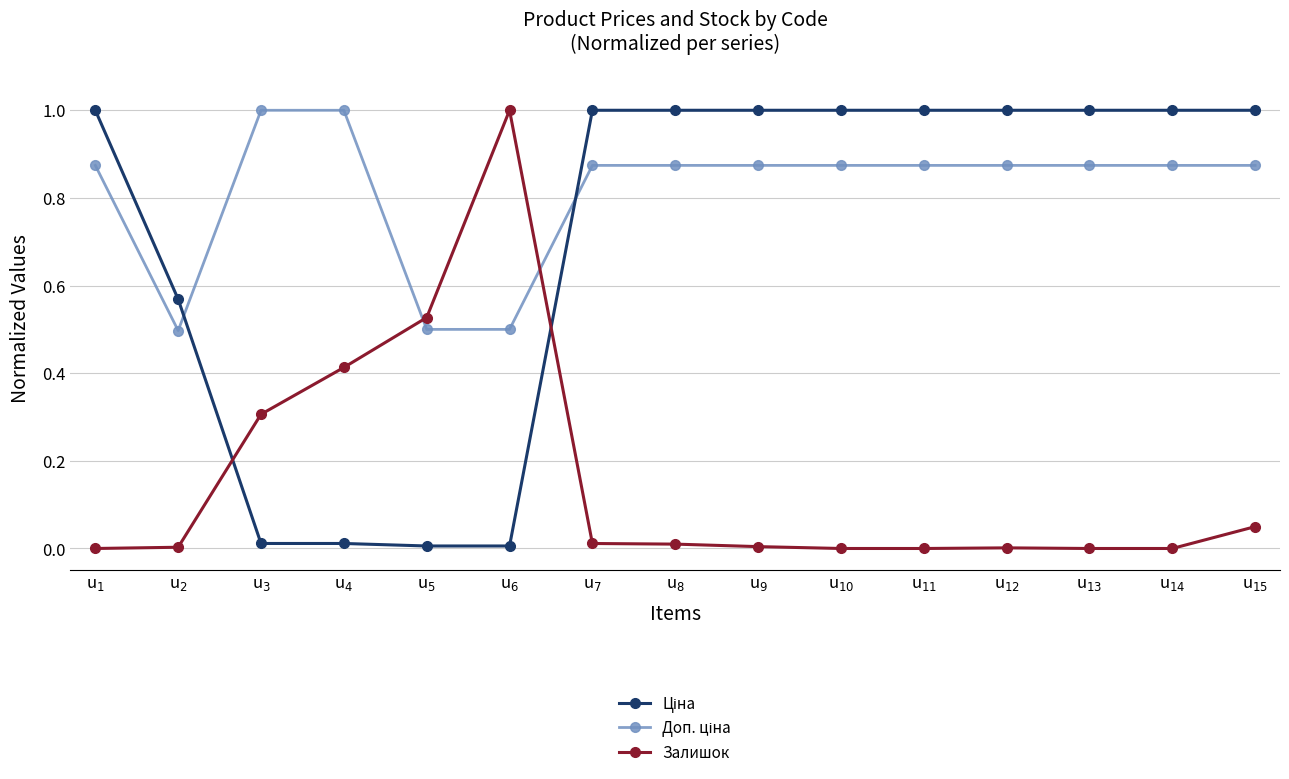

Reading right to left, transcribe all the data shown in this chart.

Ціна: 1.0	1.0	1.0	1.0	1.0	1.0	1.0	1.0	1.0	0.0	0.0	0.0	0.0	0.6	1.0
Доп. ціна: 0.9	0.9	0.9	0.9	0.9	0.9	0.9	0.9	0.9	0.5	0.5	1.0	1.0	0.5	0.9
Залишок: 0.0	0.0	0.0	0.0	0.0	0.0	0.0	0.0	0.0	1.0	0.5	0.4	0.3	0.0	0.0